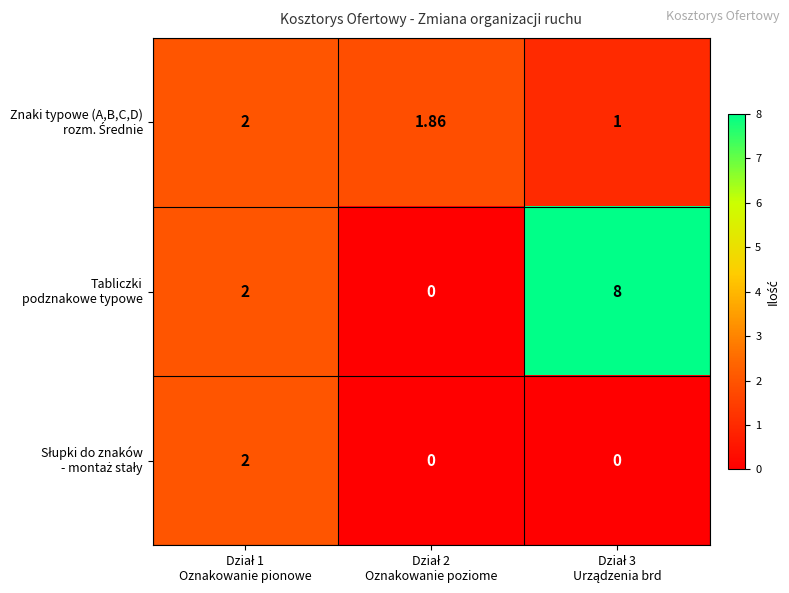

Which series has the largest total across all categories?

Tabliczki podznakowe typowe